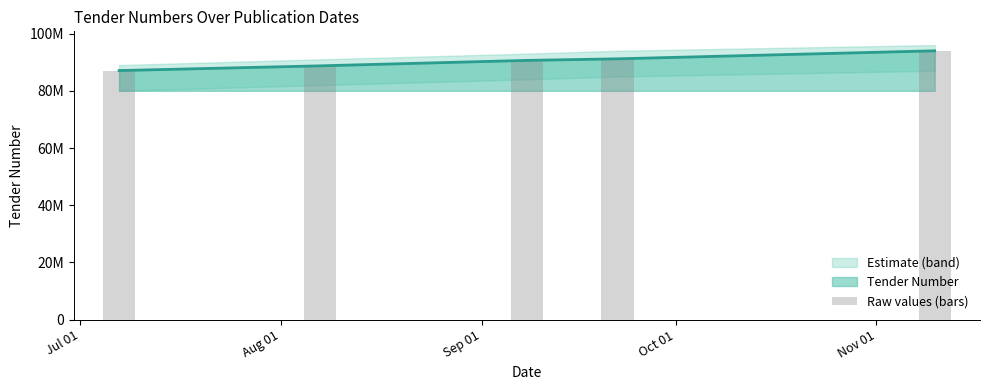

What is the difference between the values at Sep 01 and Oct 01?

552645